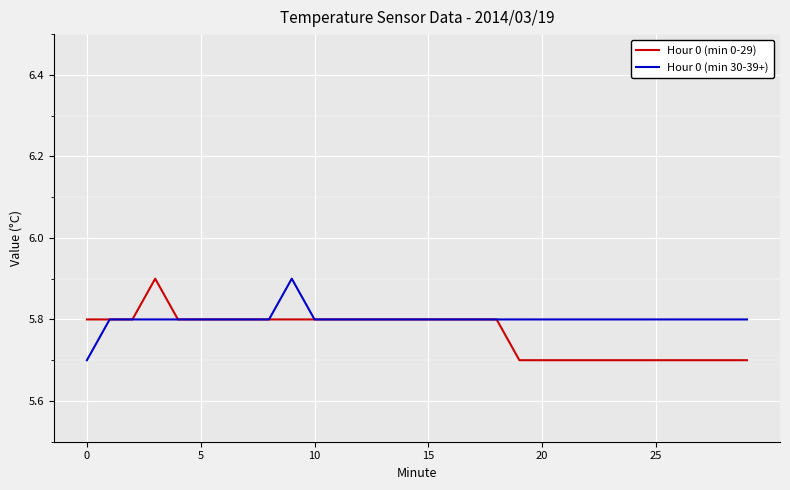

What is the minimum value shown in the chart?

5.7